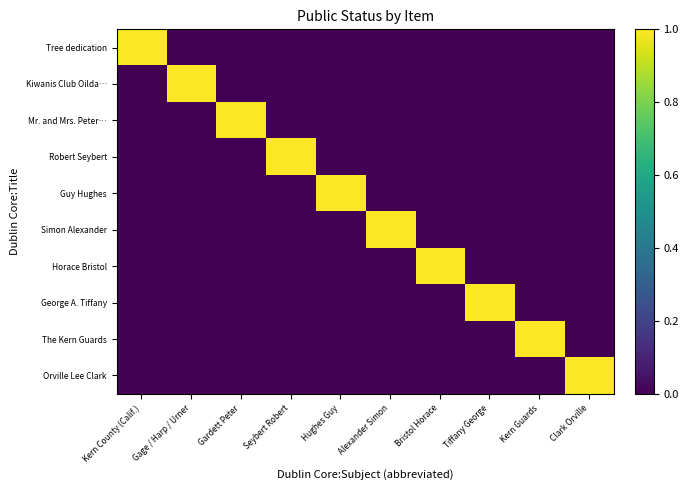

What is the total value across all series at Hughes Guy?

1